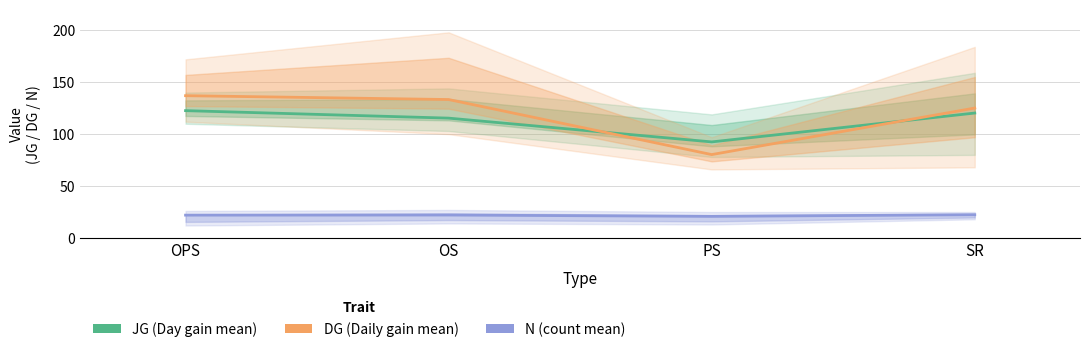

Count the number of categories in the chart.

4